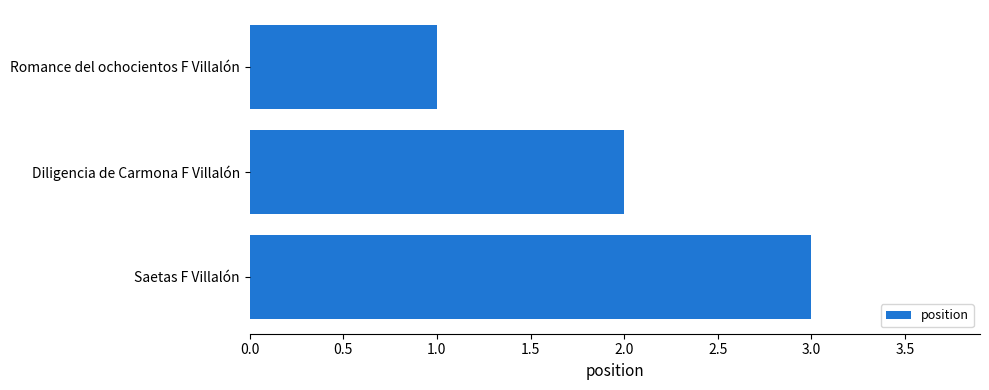

What is the average value?

2